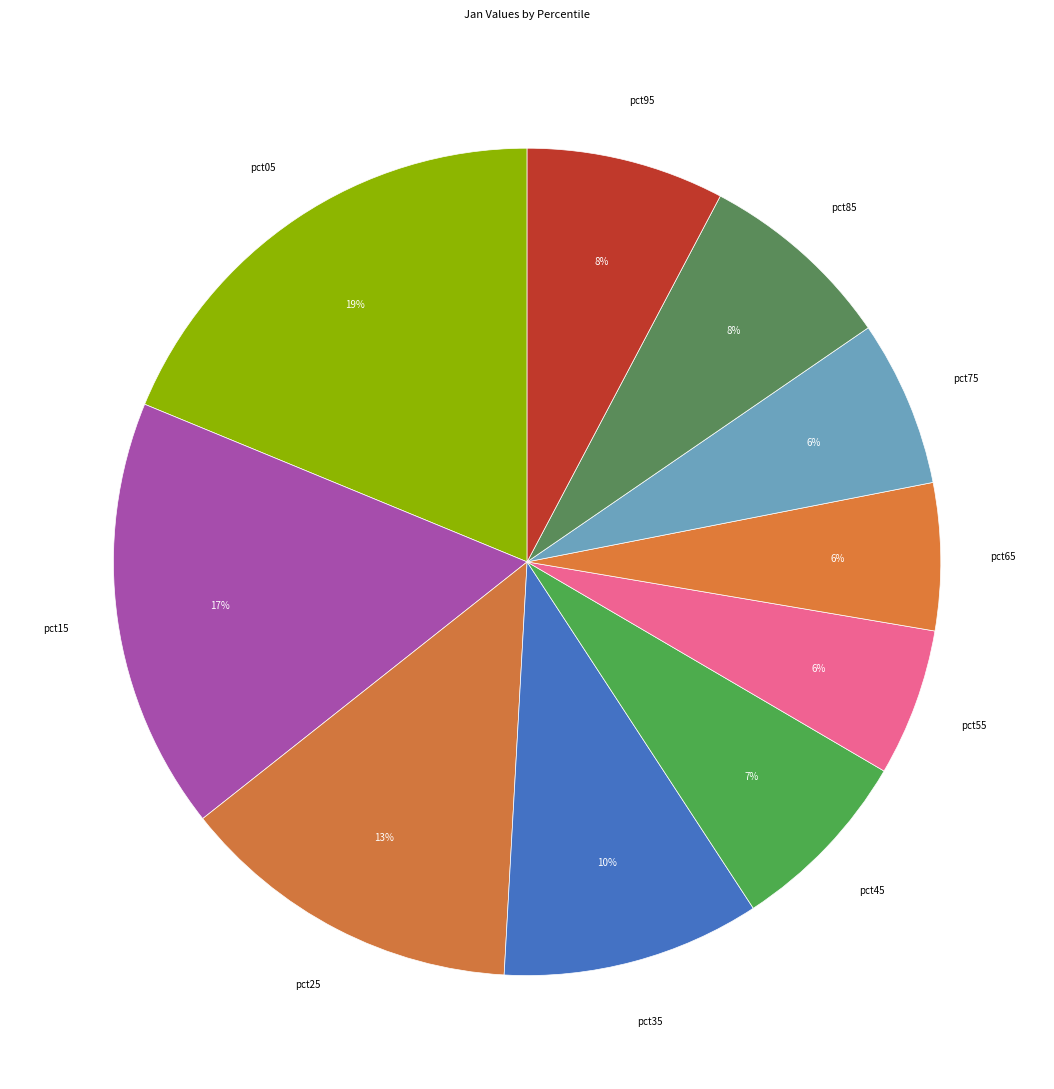

The pct85 slice represents 8% of the pie. True or false?

True